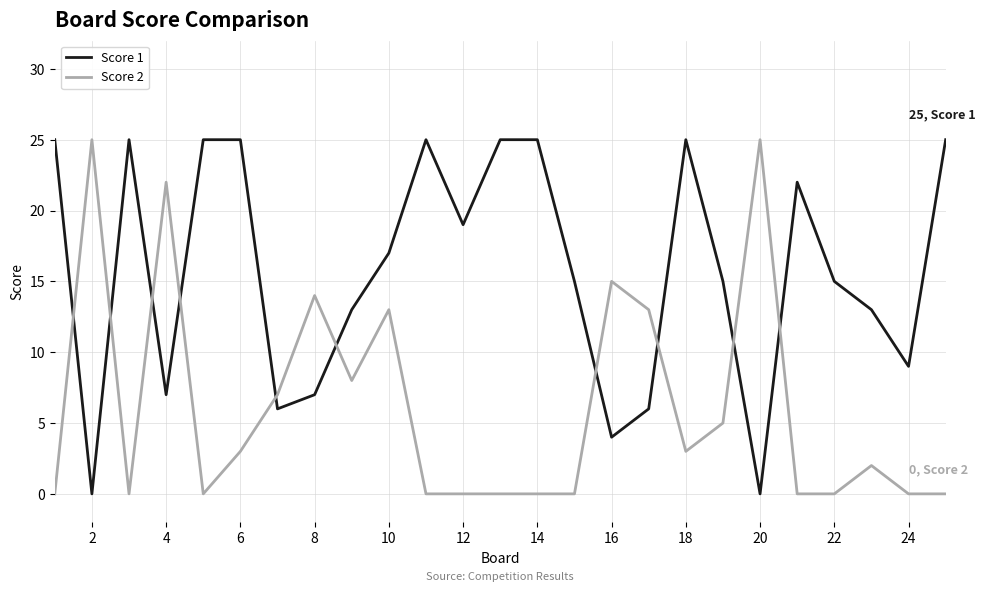

Which series ends up on top after the final intersection of Score 2 and Score 1?

Score 1